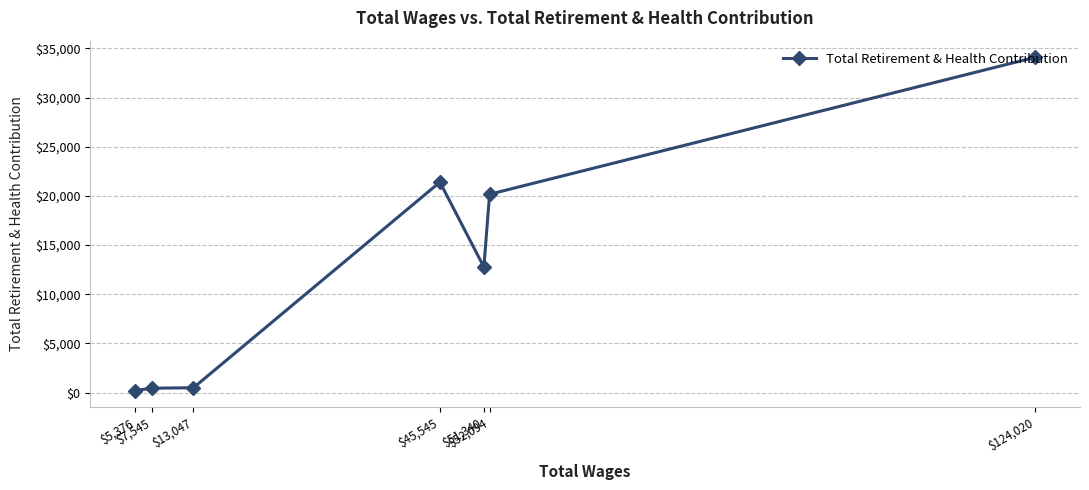

What is the difference between the maximum and minimum values?

33893